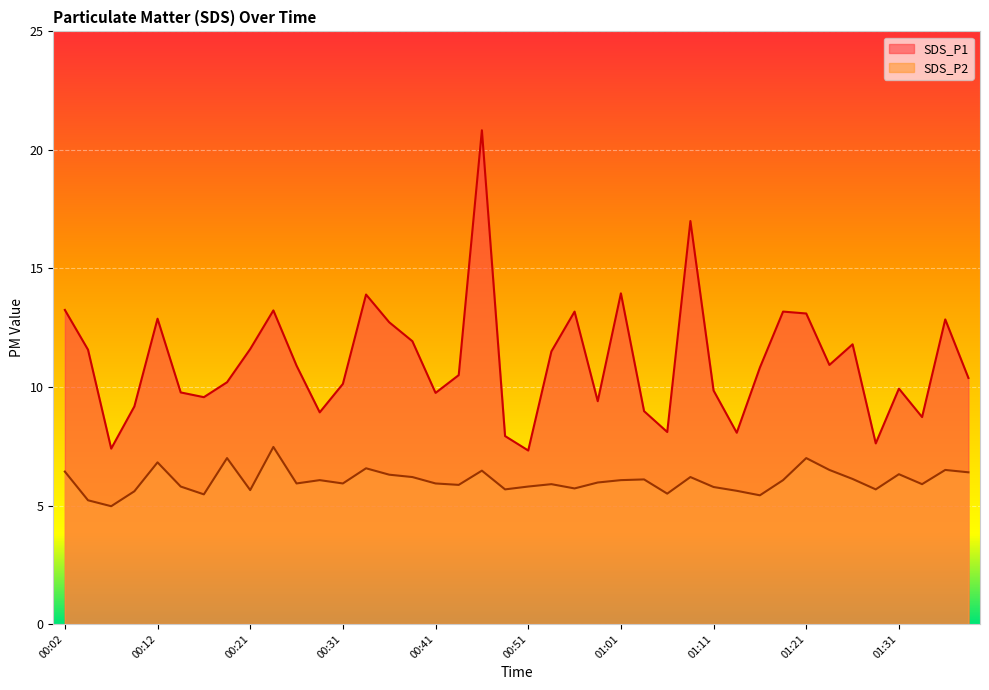

How many lines are shown in the chart?

2